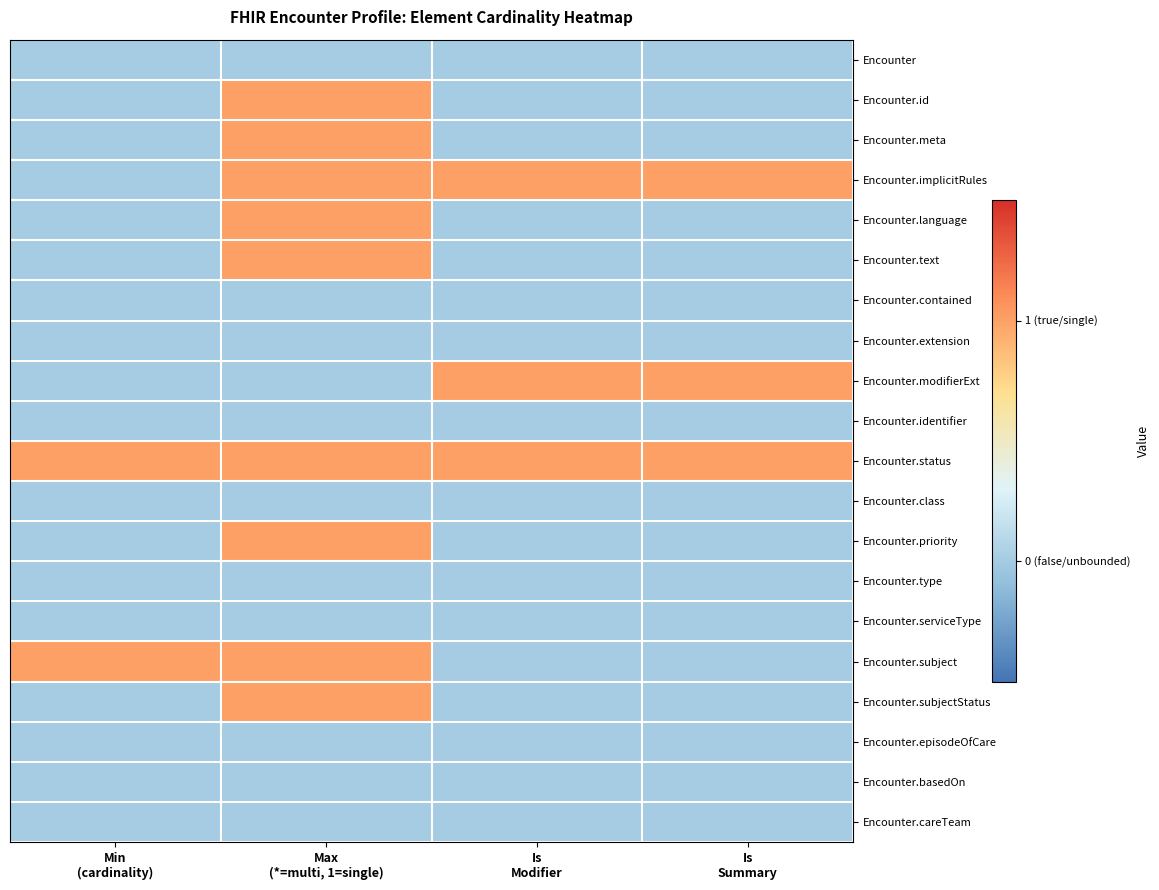

Which series has the largest total across all categories?

Encounter.status